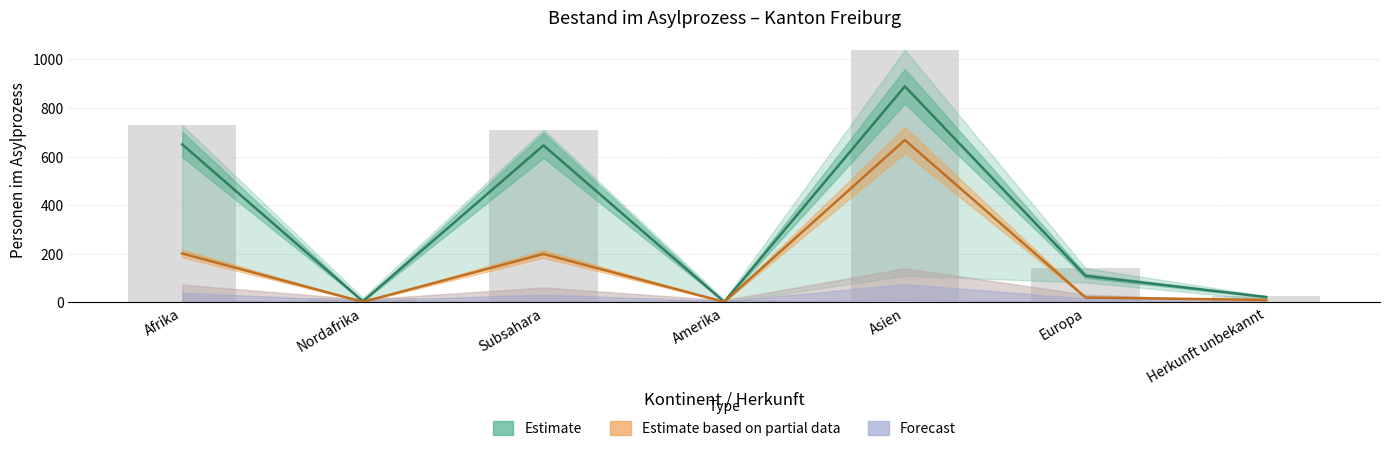

Between Afrika and Nordafrika, which series saw the biggest shift?

Estimate